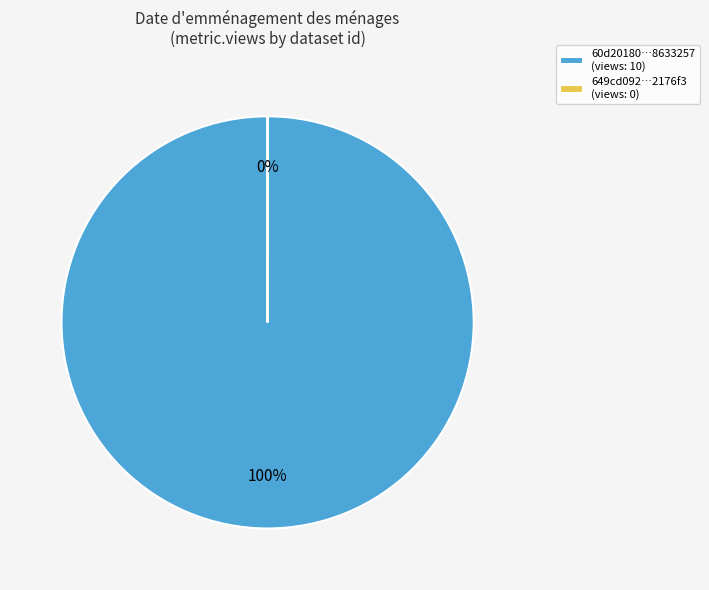

Is it true that 60d20180…8633257 (views: 10) is 90% of the pie?

False